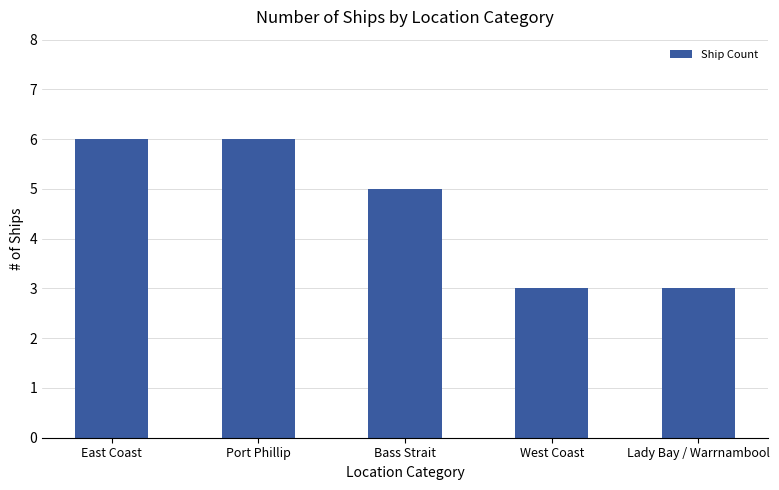

Is it true that the value at Lady Bay / Warrnambool is 5?

False